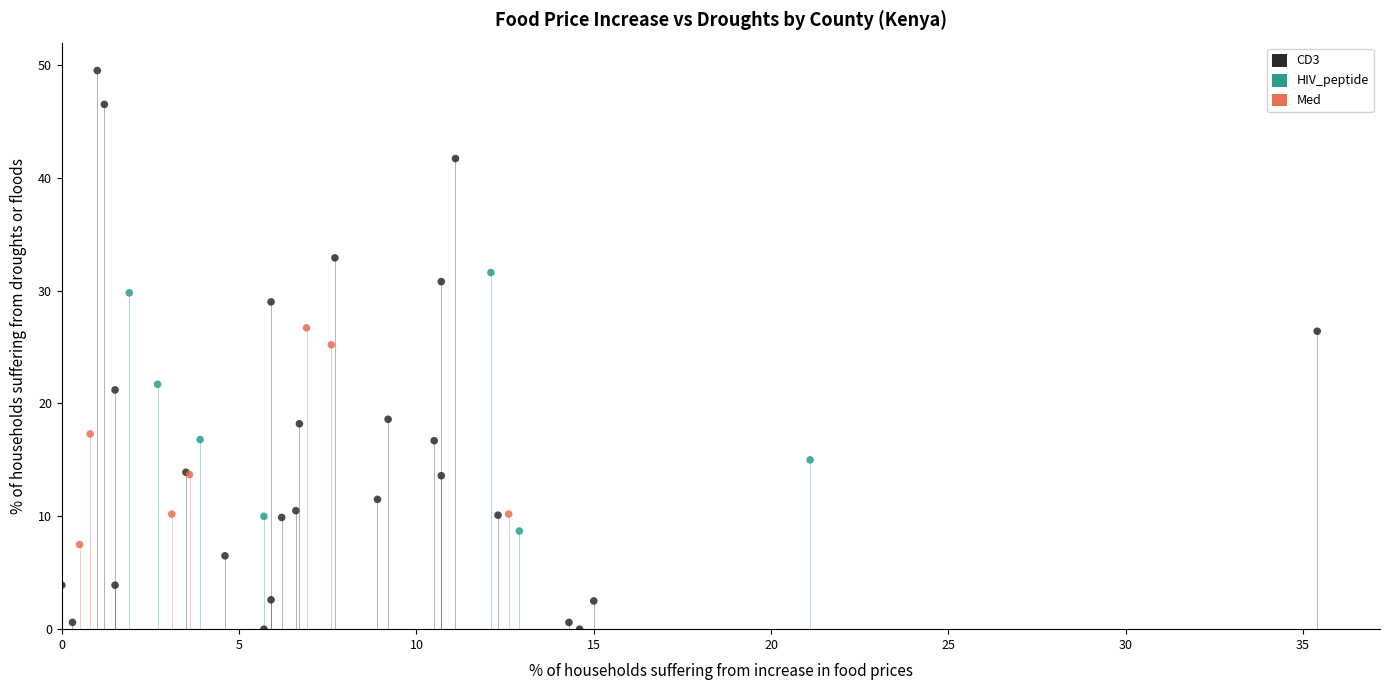

Which series has the widest spread of Y values?

CD3